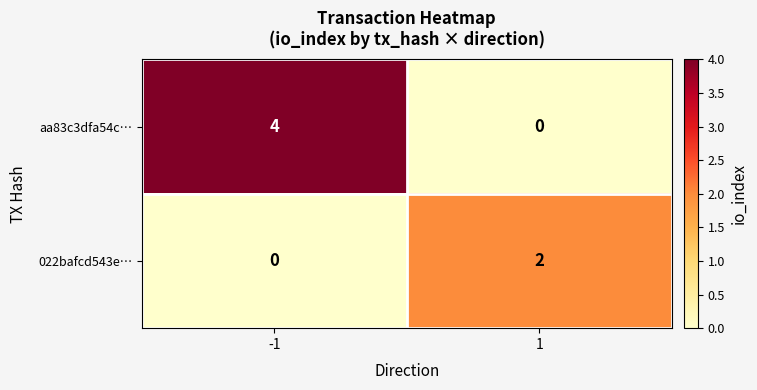

At -1, list the series in order from smallest to largest.

022bafcd543e…, aa83c3dfa54c…